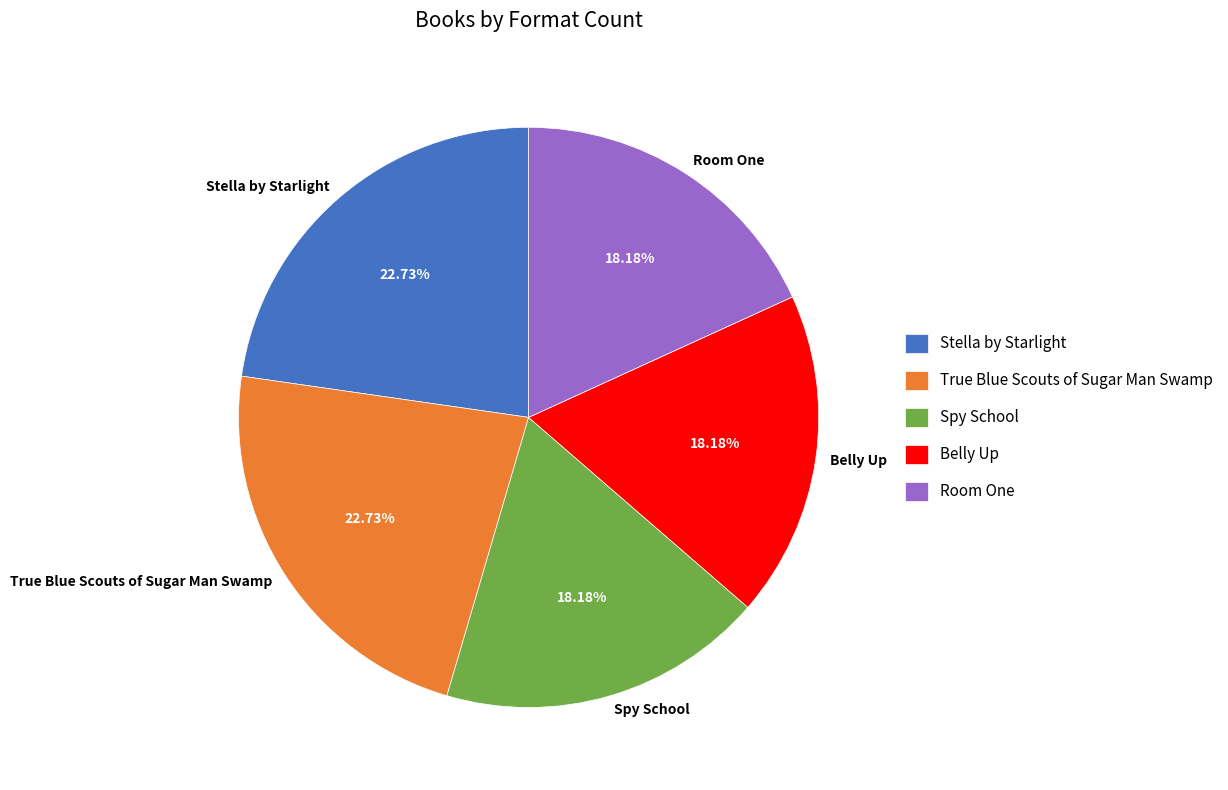

To the nearest percent, what is the average slice percentage?

20%